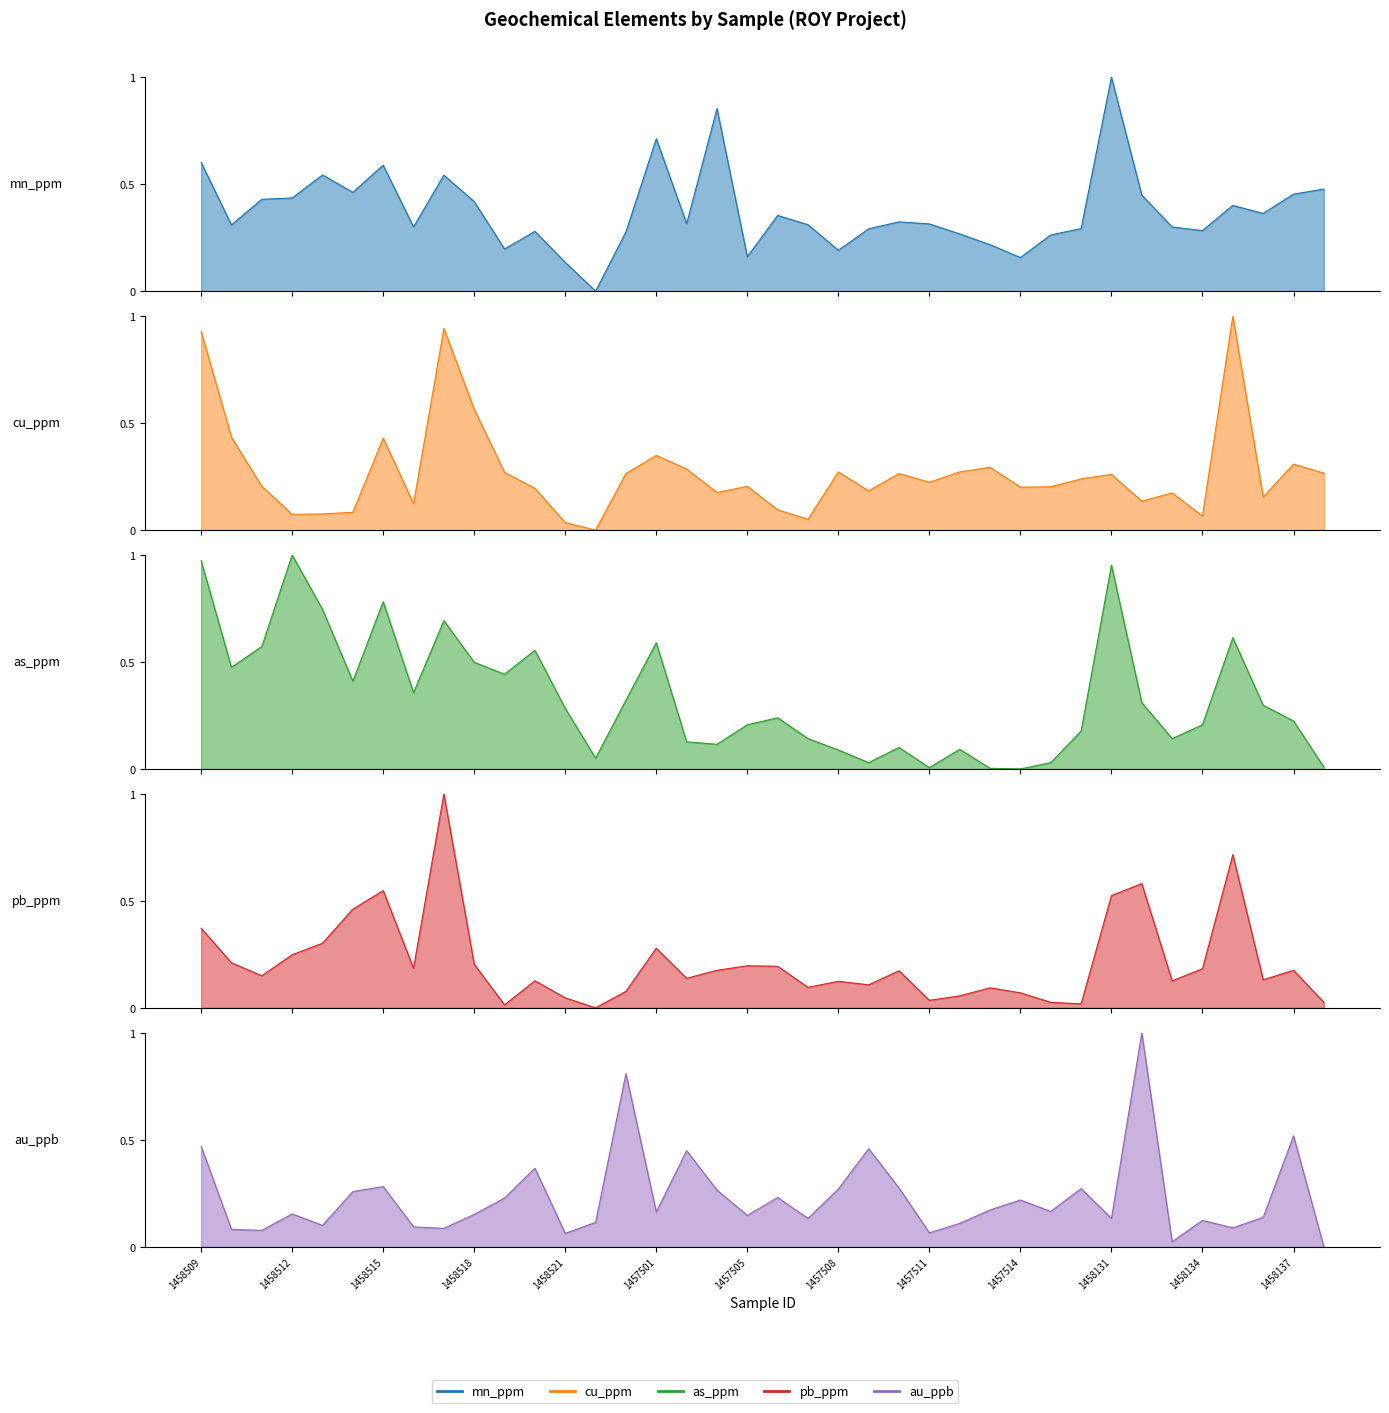

At which label is pb_ppm closest to 0?

1458522